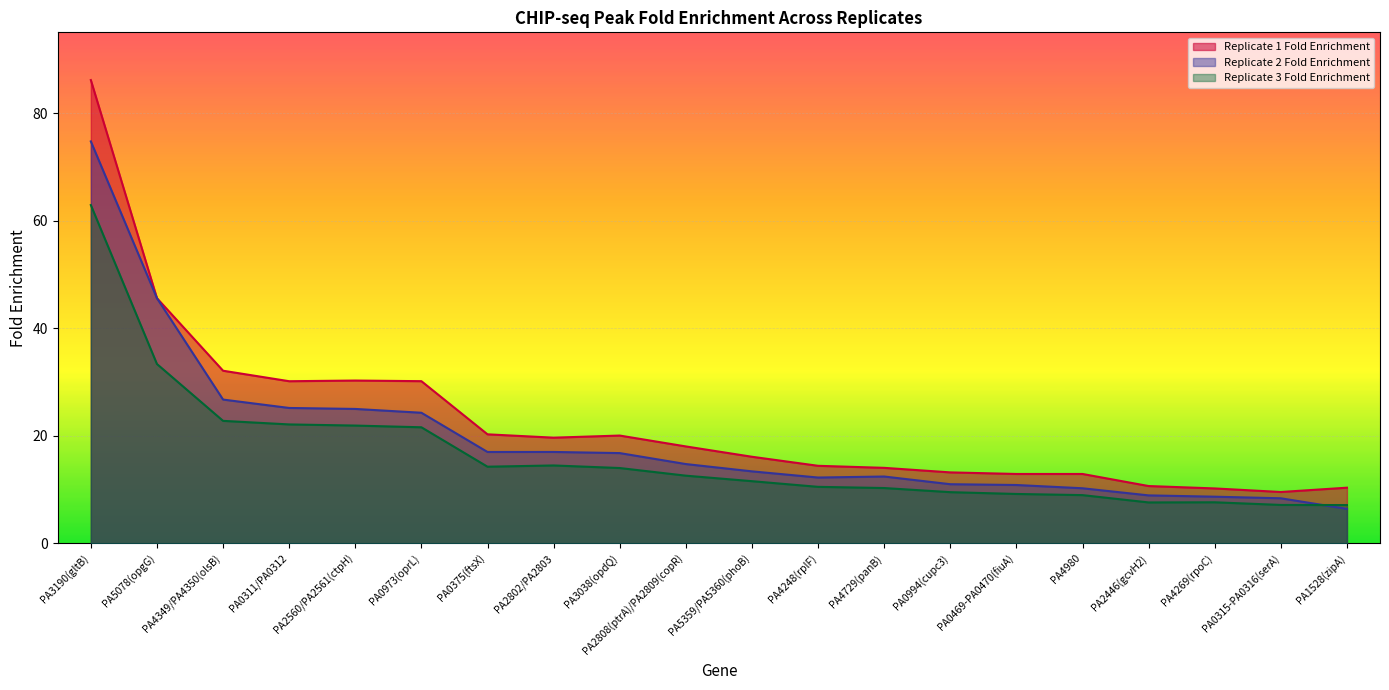

Reading left to right, extract all data points from this chart.

Replicate 1 Fold Enrichment: 86.1	45.6	32.1	30.1	30.3	30.2	20.3	19.7	20.0	18.0	16.1	14.4	14.0	13.2	12.9	12.9	10.7	10.2	9.6	10.4
Replicate 2 Fold Enrichment: 74.7	45.6	26.7	25.2	25.0	24.3	17.0	17.0	16.8	14.7	13.4	12.2	12.4	11.0	10.9	10.2	8.9	8.7	8.4	6.4
Replicate 3 Fold Enrichment: 62.9	33.3	22.8	22.1	21.9	21.6	14.3	14.5	14.0	12.6	11.6	10.5	10.3	9.5	9.2	9.0	7.6	7.6	7.1	7.1